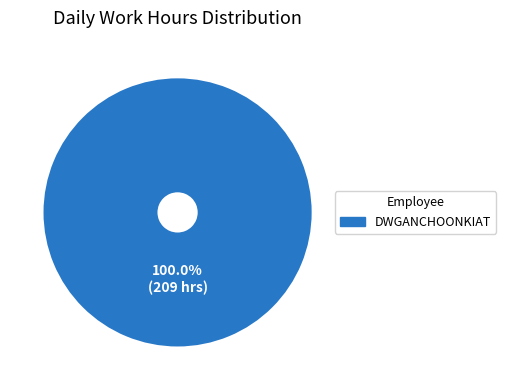

Does any single category account for the majority?

Yes